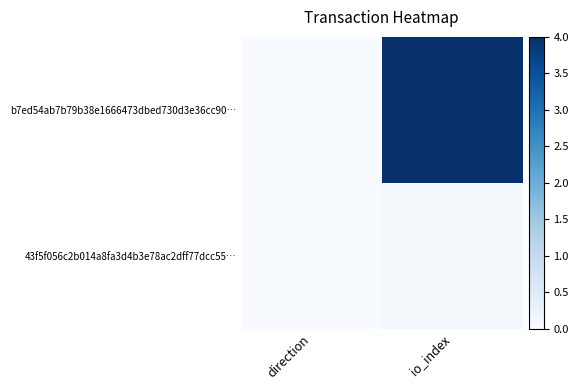

What is the spread (max minus min) of values at io_index?

3.9